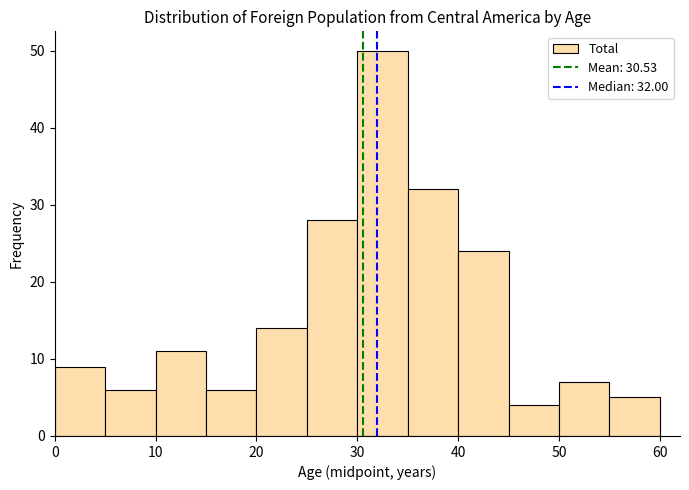

Over which range of the x-axis is the bar tallest?

30 to 35